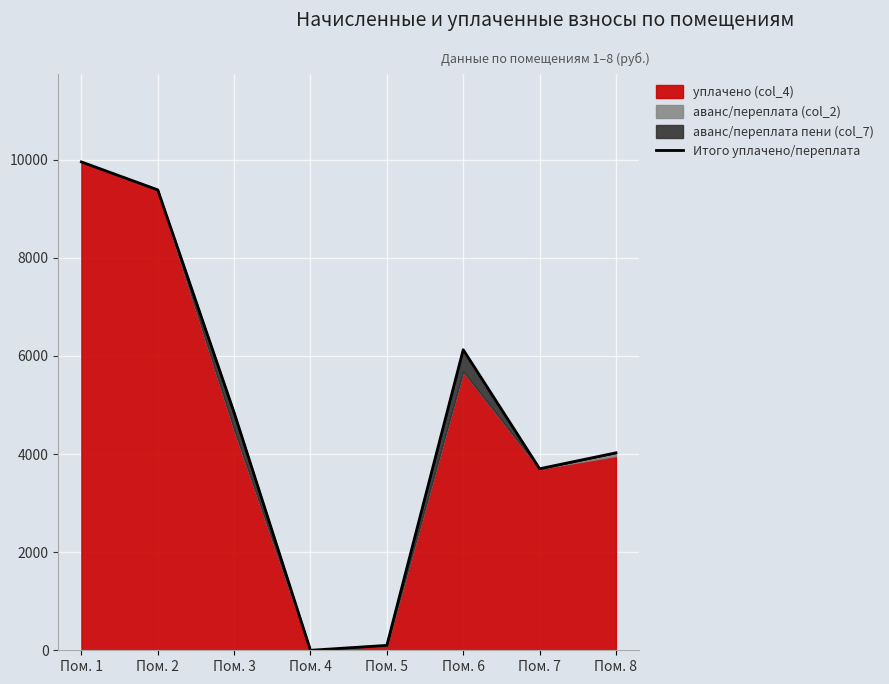

Rank the categories by value from lowest to highest.

Пом. 4, Пом. 5, Пом. 7, Пом. 8, Пом. 3, Пом. 6, Пом. 2, Пом. 1